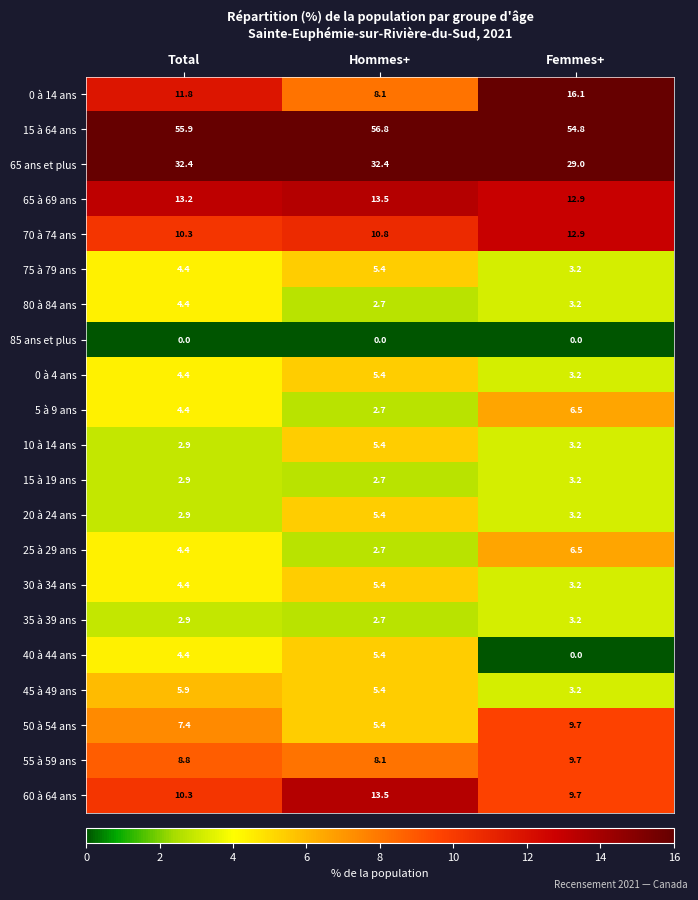

Is it true that 0 à 4 ans equals 5.0 at Femmes+?

False